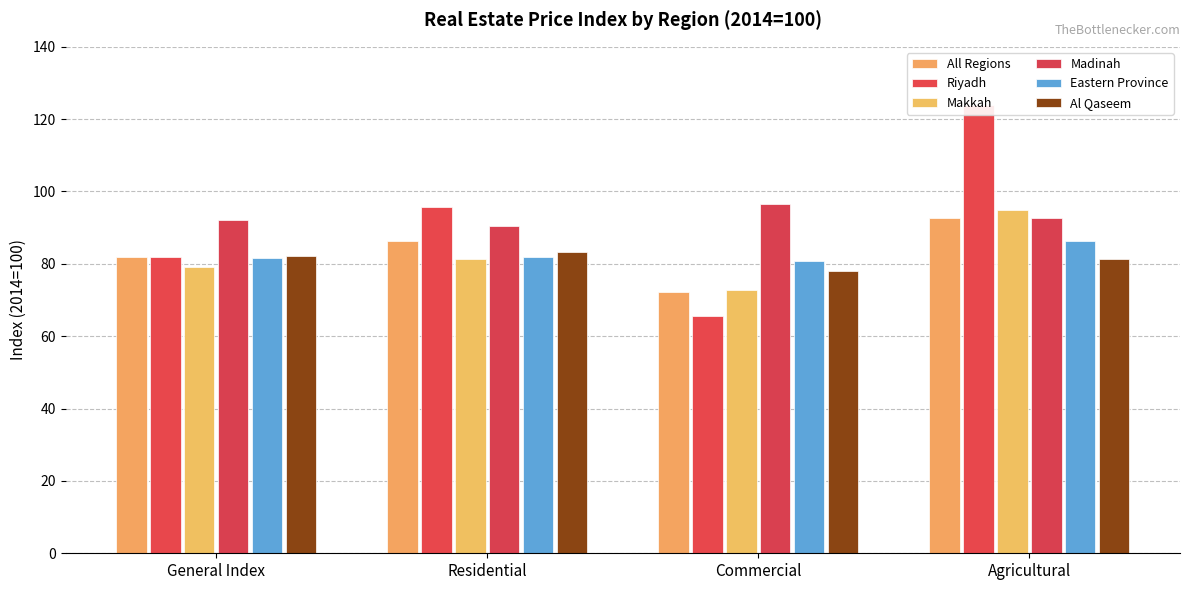

What is the label of the 4th bar from the right?

General Index